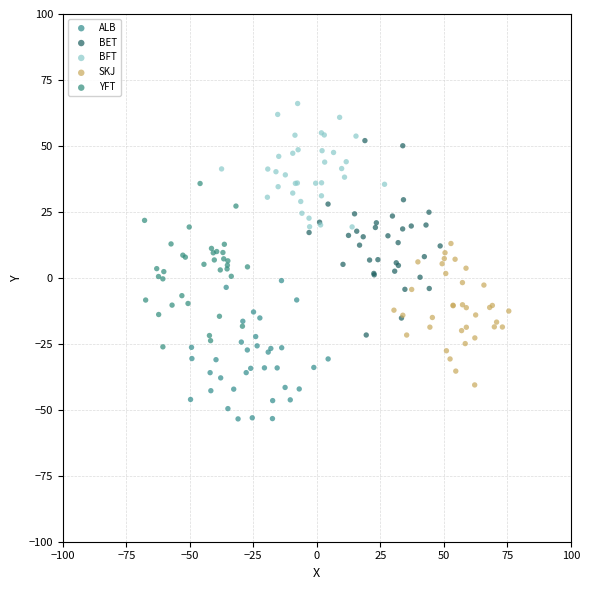

What are all the series names shown in the legend?

ALB, BET, BFT, SKJ, YFT